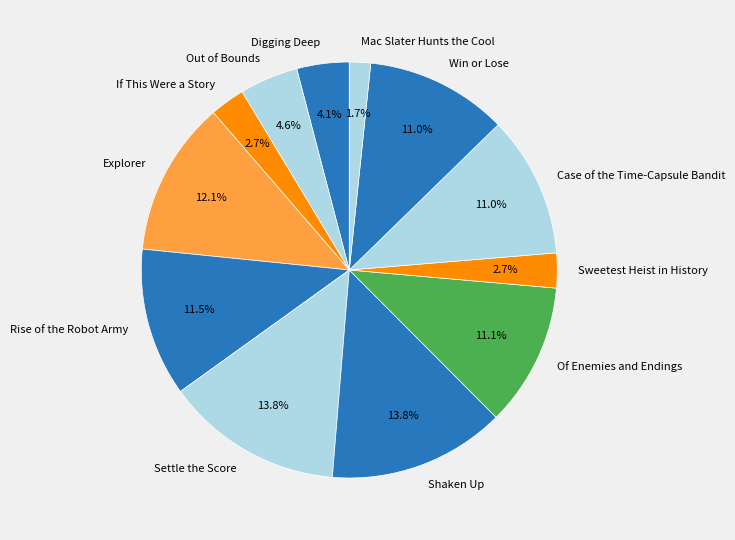

The Out of Bounds slice represents 5% of the pie. True or false?

True